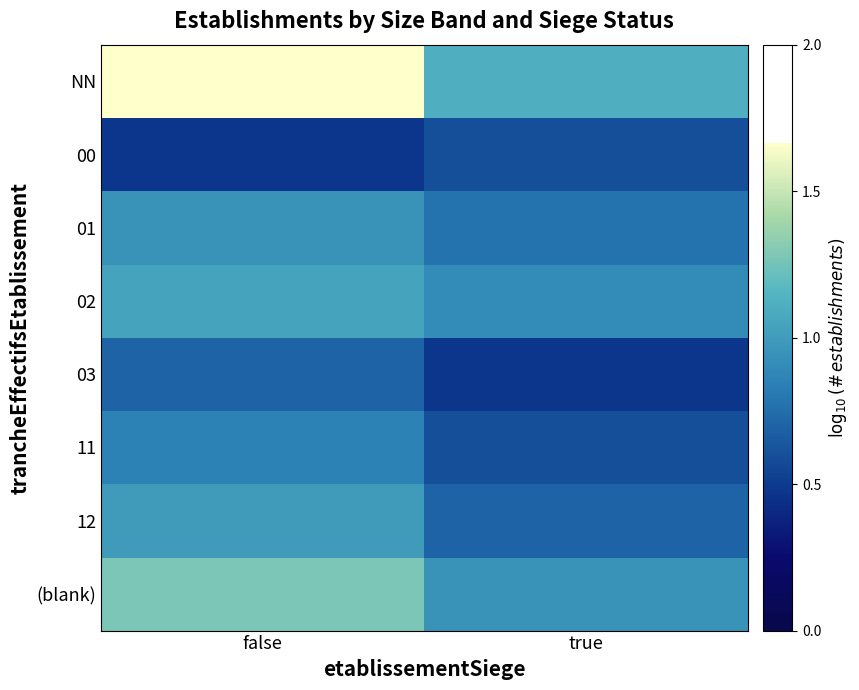

Reading right to left, list all the values displayed in this chart.

NN: true=1.1	false=1.7
00: true=0.6	false=0.5
01: true=0.8	false=1.0
02: true=0.9	false=1.0
03: true=0.5	false=0.7
11: true=0.6	false=0.8
12: true=0.7	false=1.0
(blank): true=1.0	false=1.3